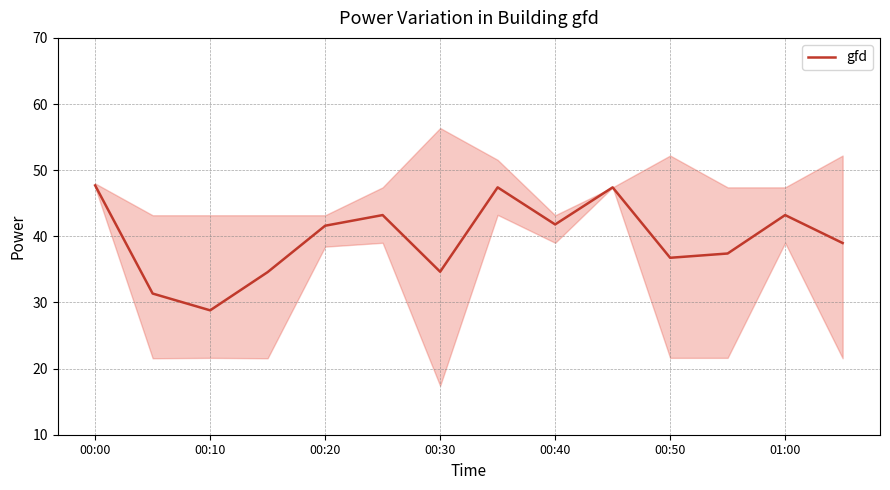

At which label does gfd first exceed 41?

00:00